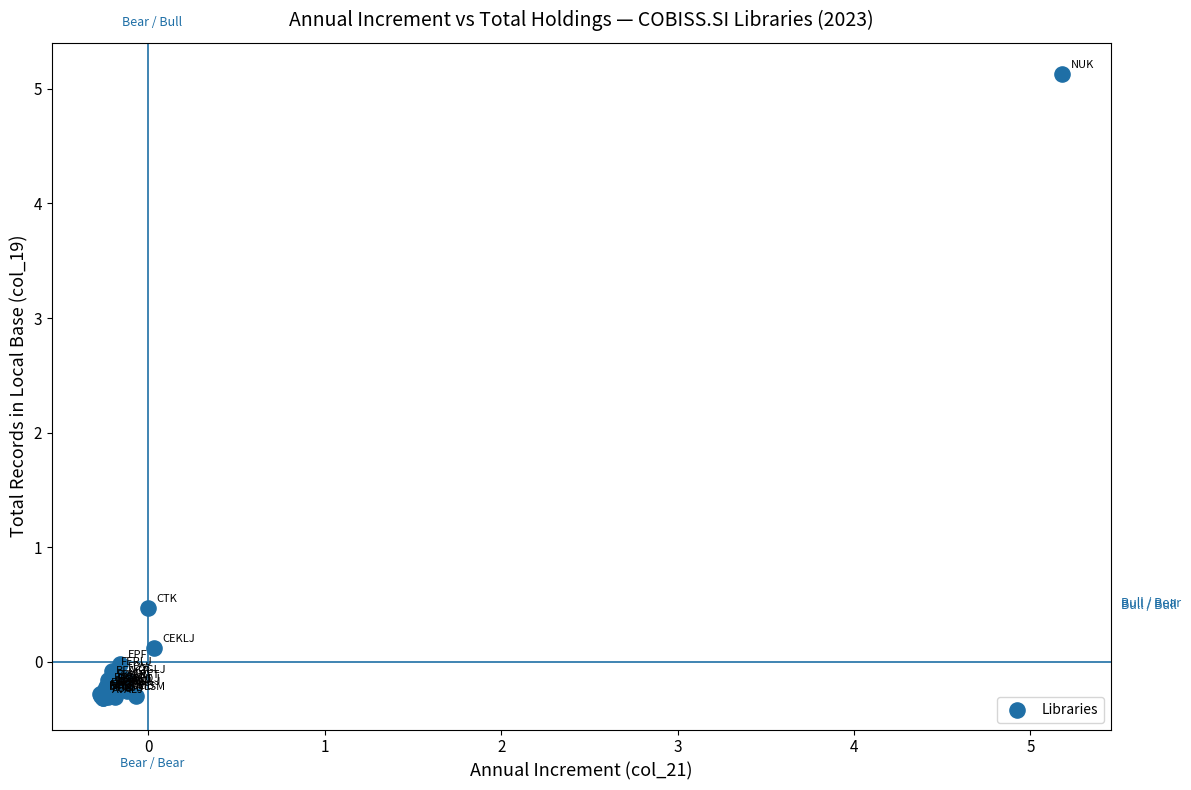

What Y value in the scatter plot is closest to 2?

0.5